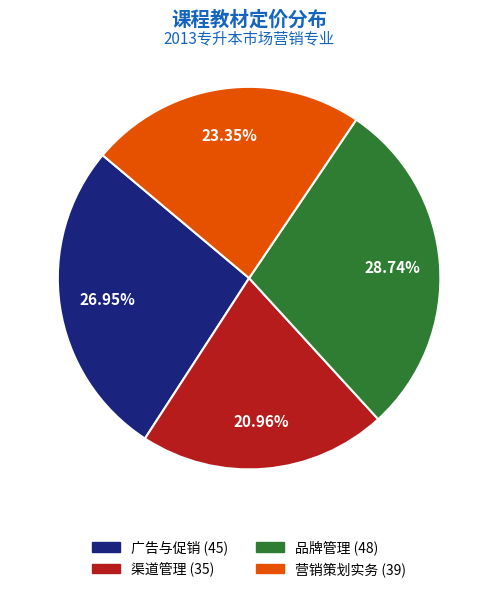

What percentage do 广告与促销 and 营销策划实务 together represent?

50.3%